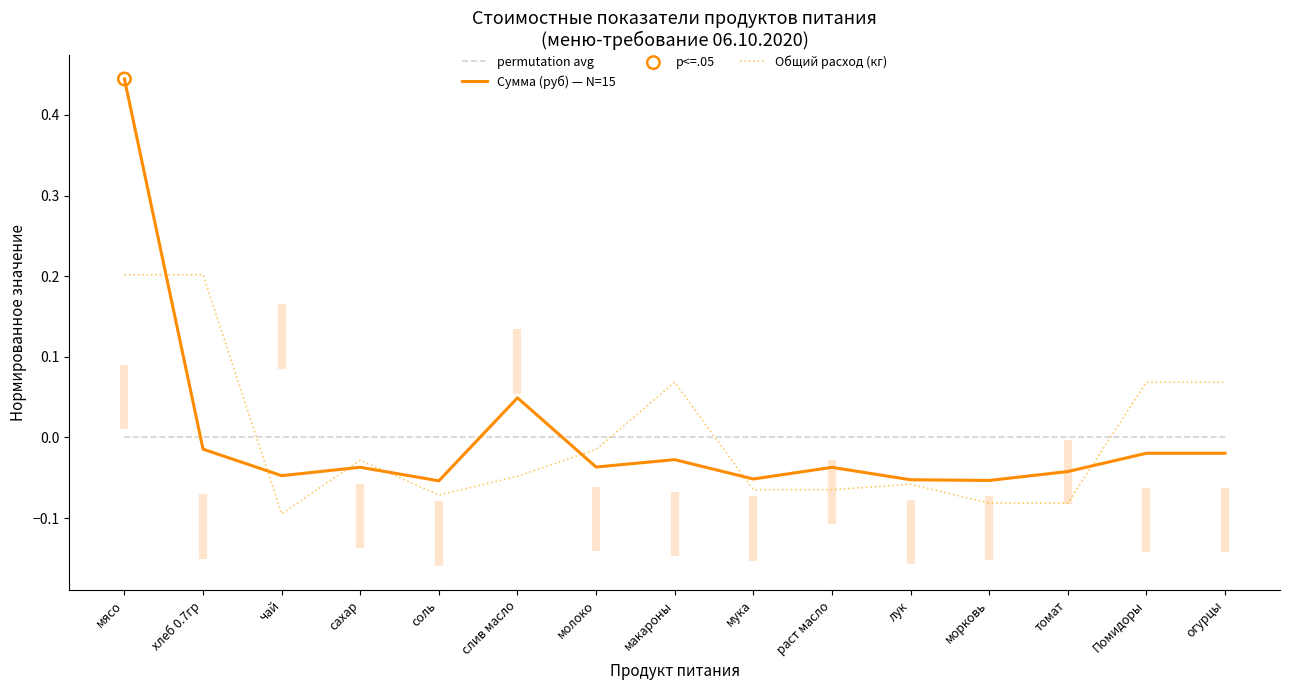

Which series has the widest spread of Y values?

Сумма (руб) — N=15